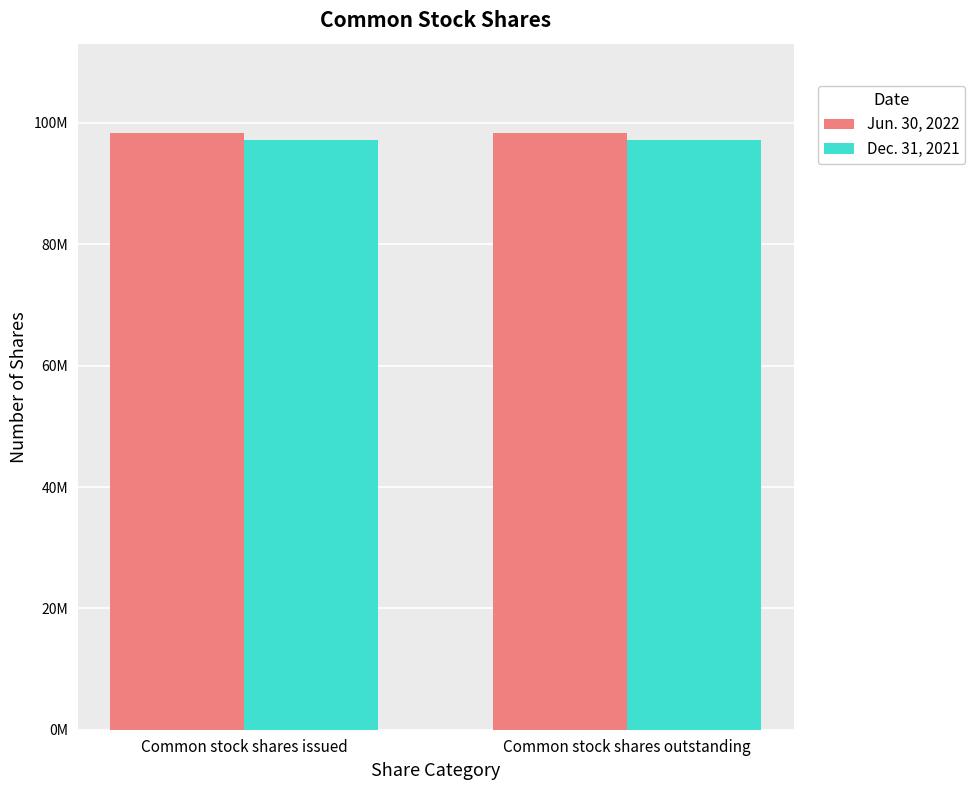

What is the total value across all series at Common stock shares issued?

195566372